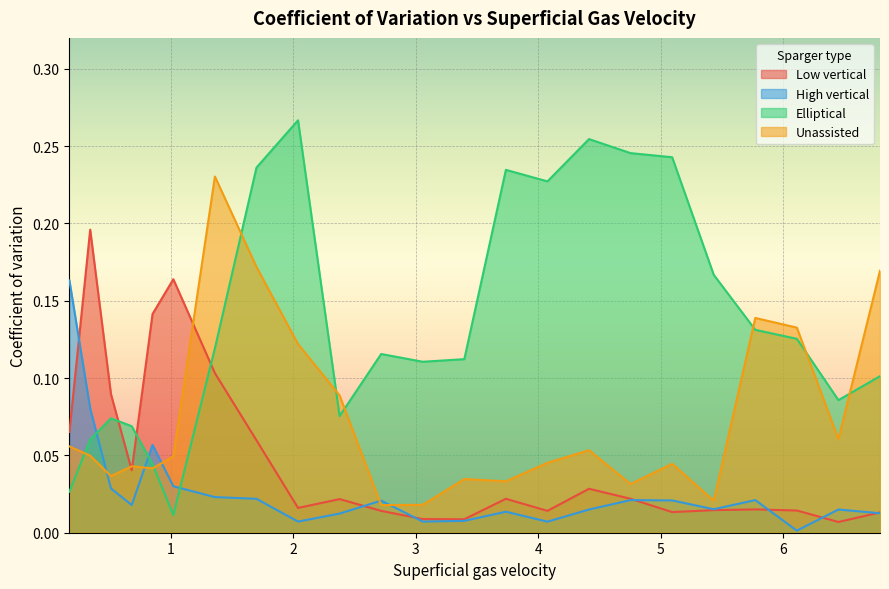

List the series in order of their overall mean, highest first.

Elliptical, Unassisted, Low vertical, High vertical